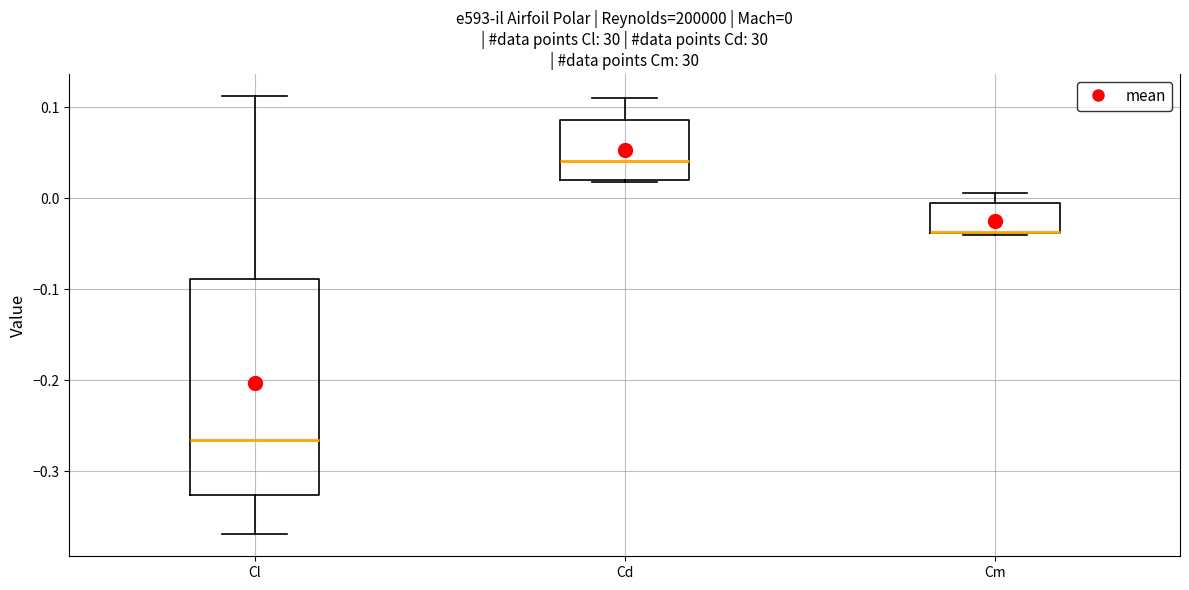

Comparing the boxes themselves (not the whiskers), which one is the tallest?

Cl